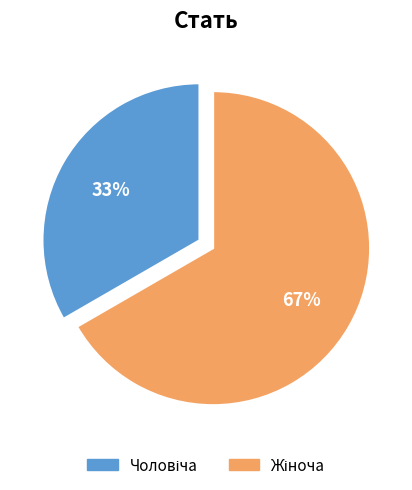

To the nearest percent, what is the average slice percentage?

50%